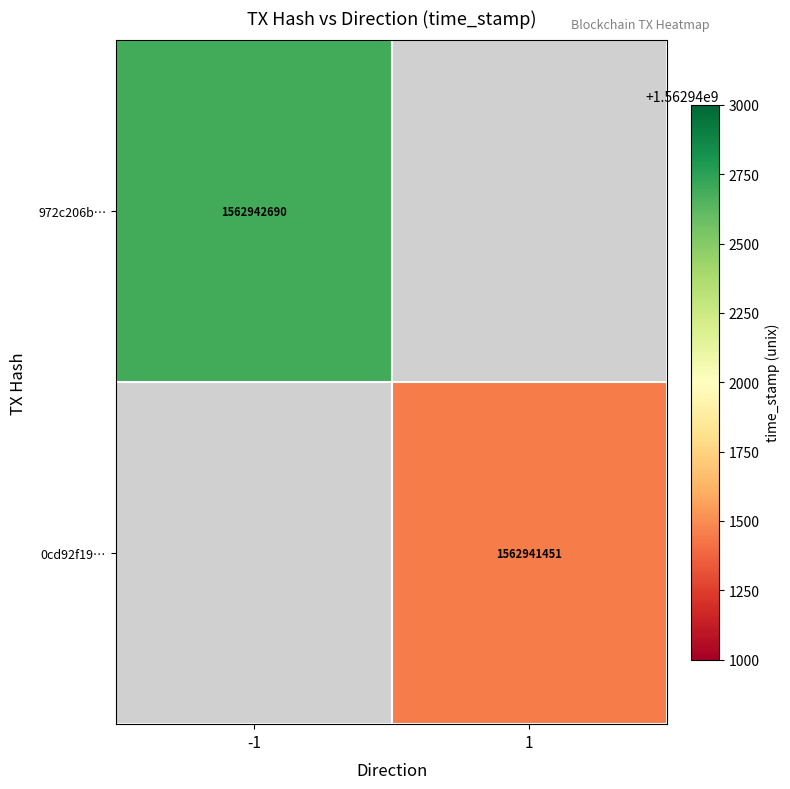

Count the number of data series in this chart.

2